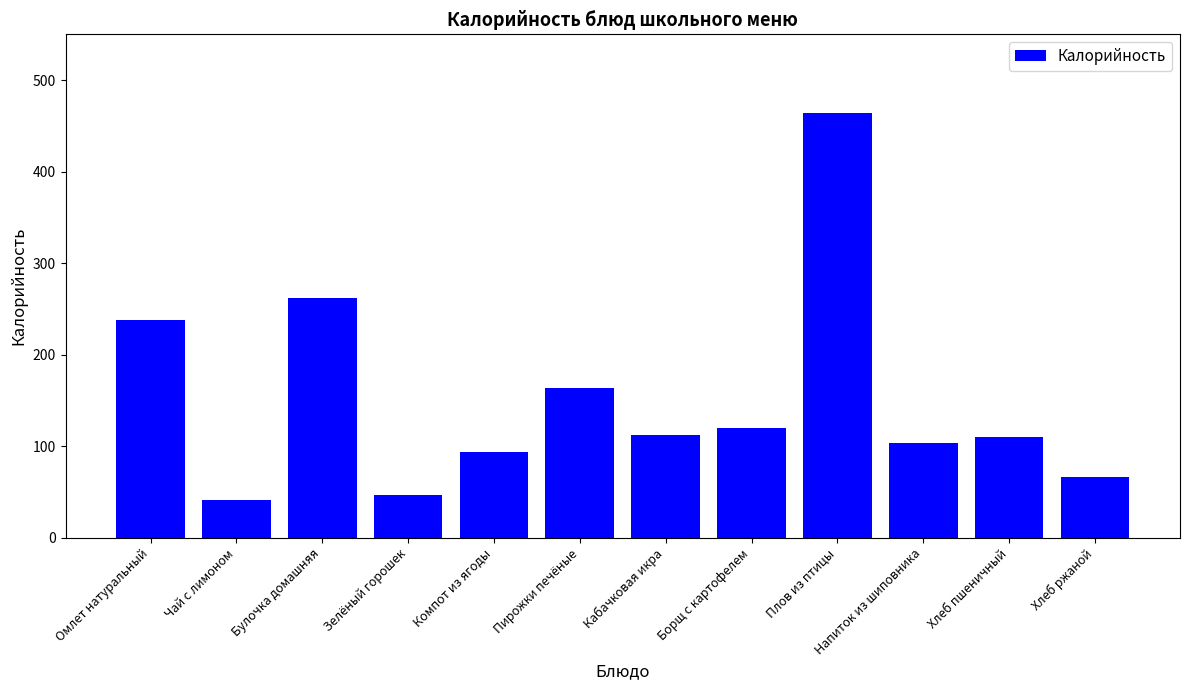

Count the number of data series in this chart.

1